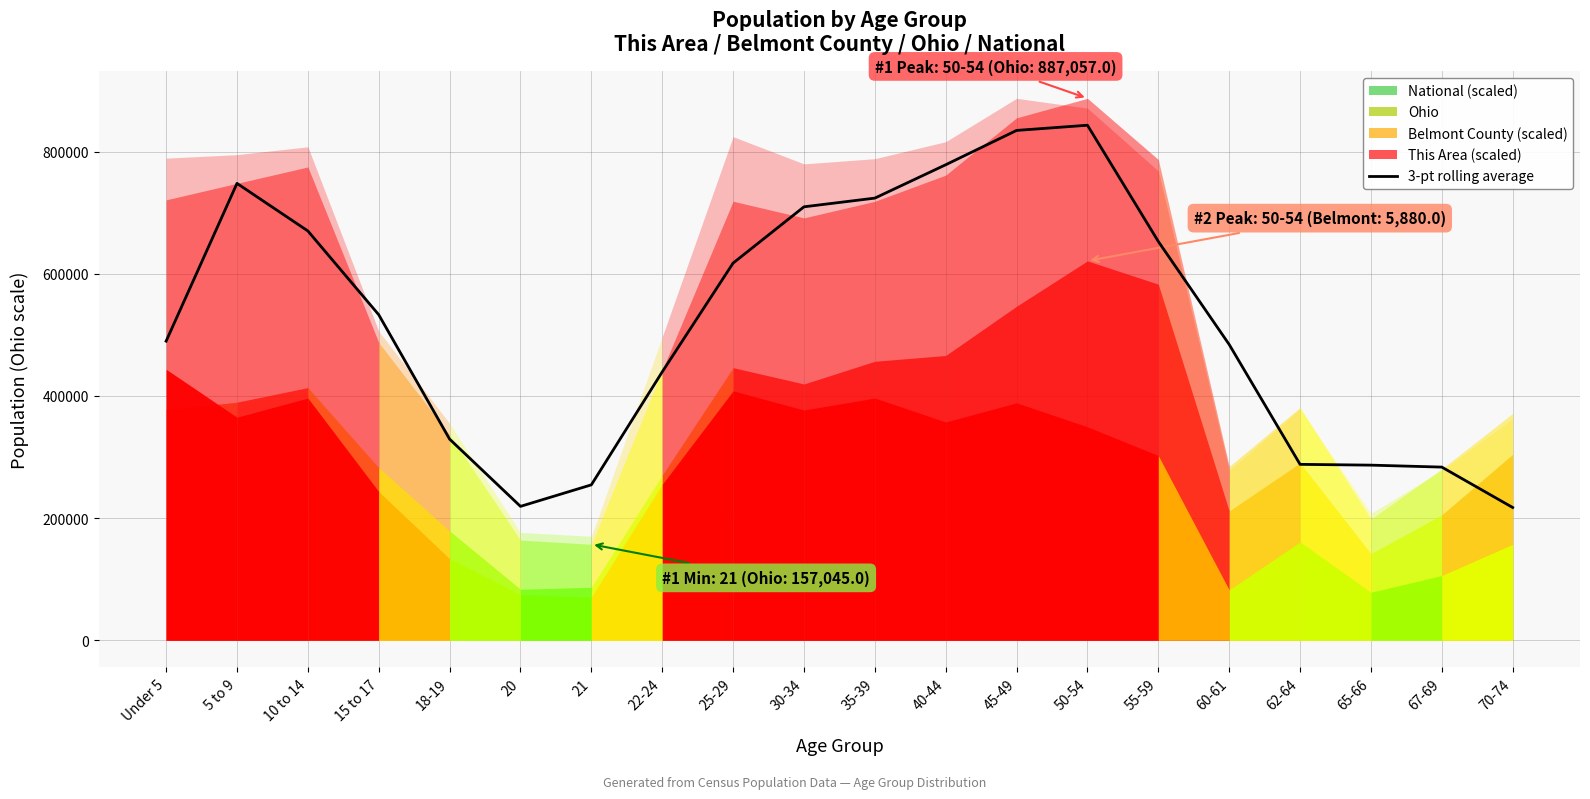

Does the chart display data point markers on the line(s)?

No